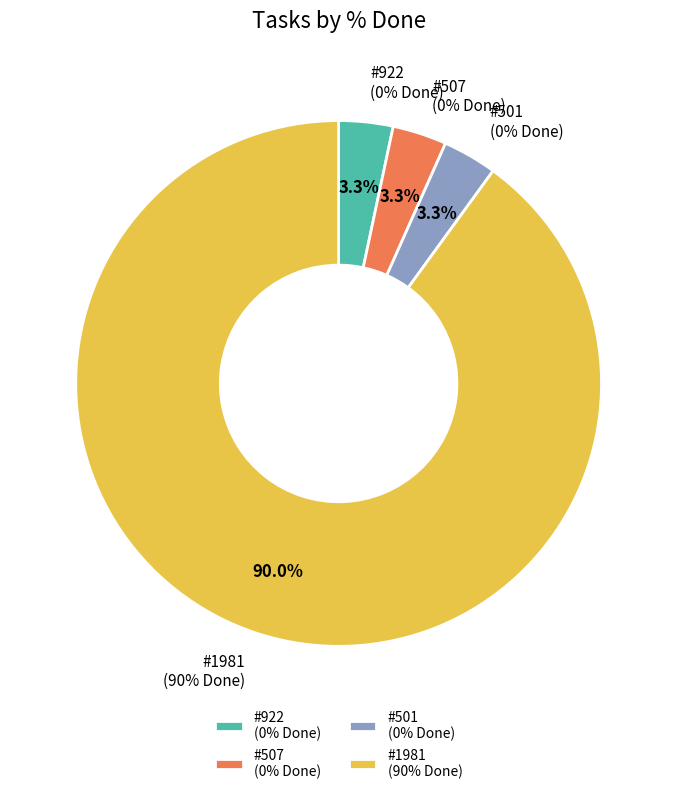

True or false: 1981 accounts for 93% of the total.

False